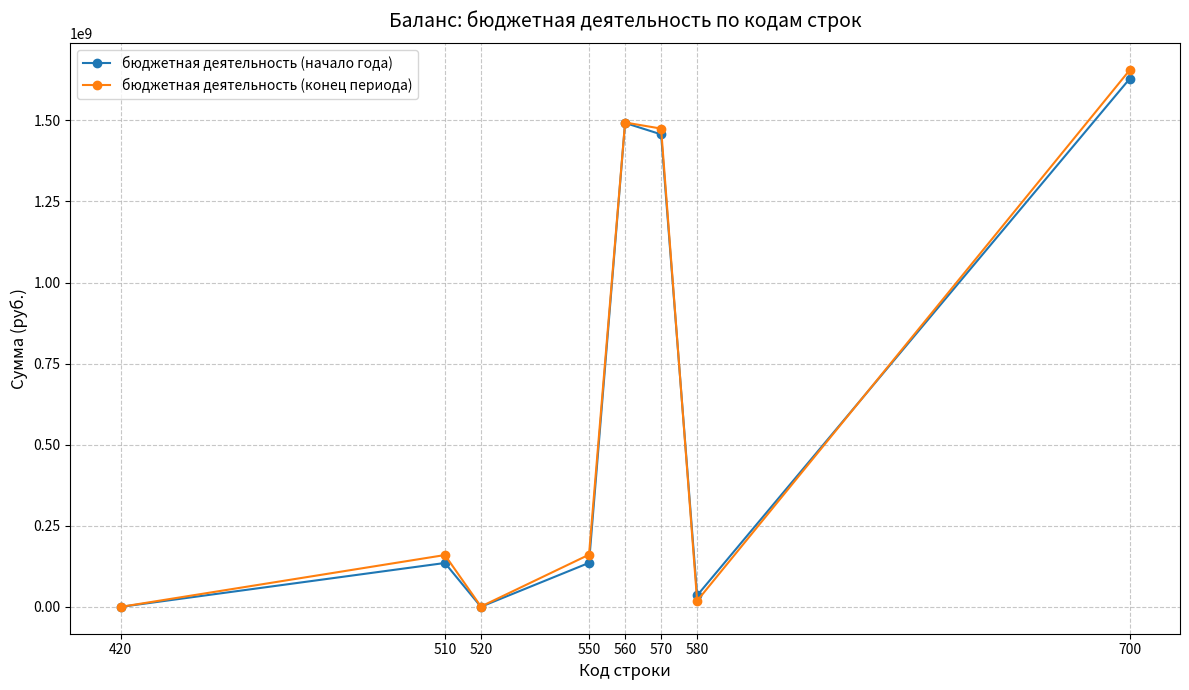

What is the maximum value shown in the chart?

1654487713.3